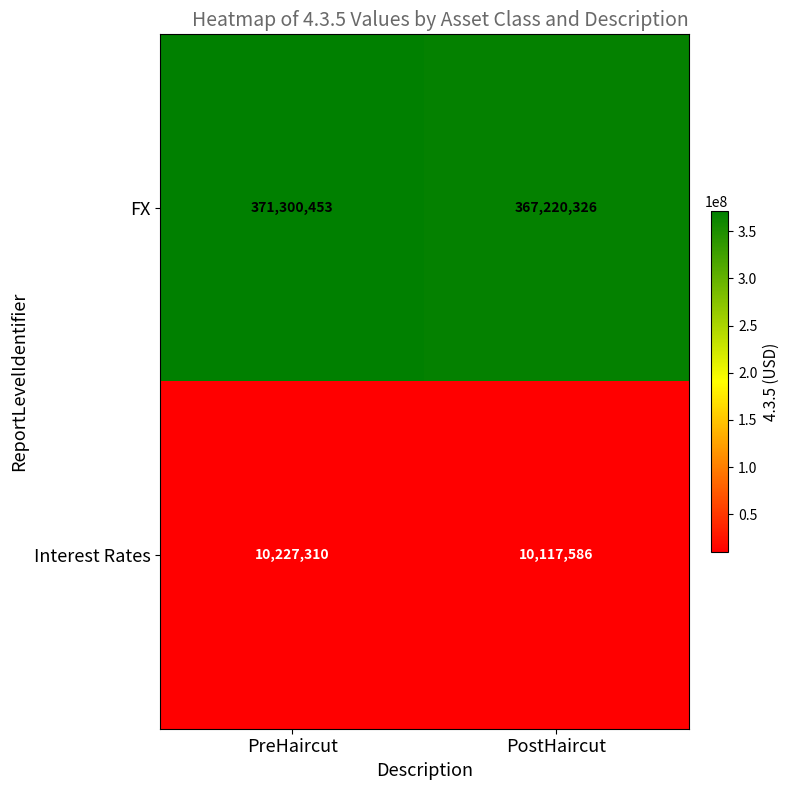

What is the average value of the Interest Rates series?

10172448